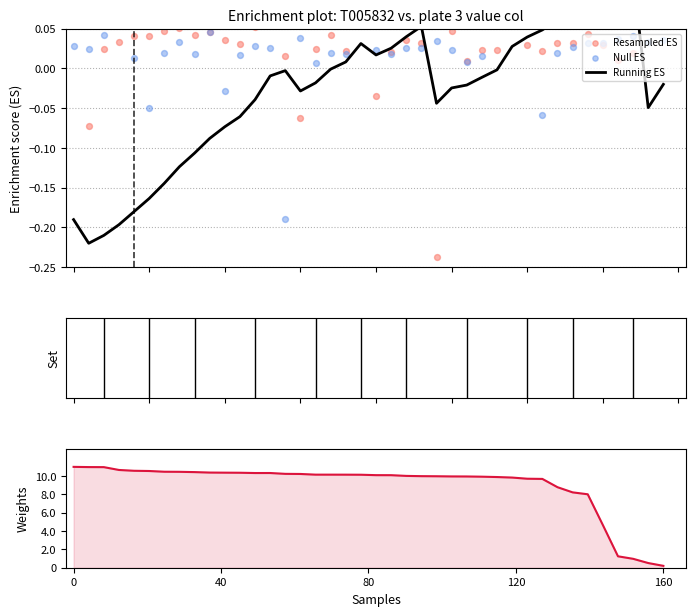

What is the total value across all series at 8?

1.0